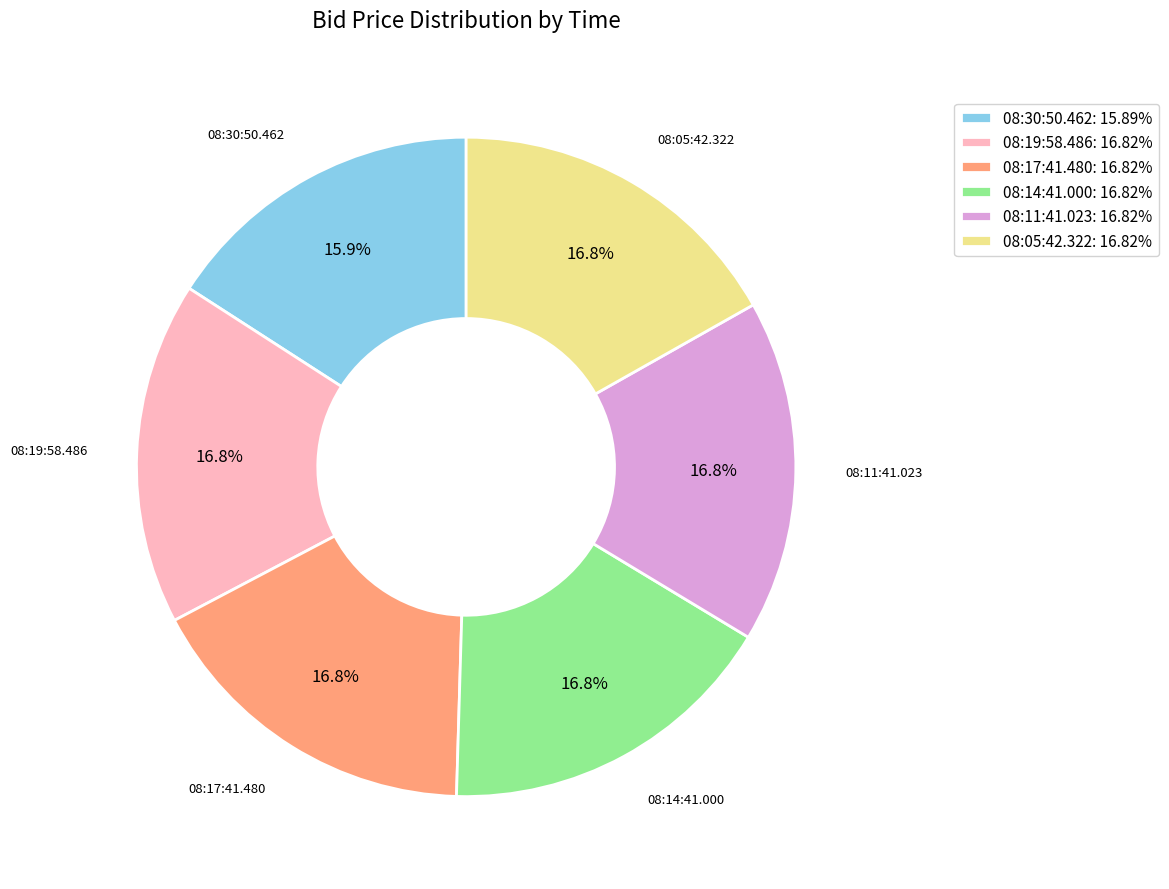

Is 08:17:41.480: 16.82% the majority of the pie?

No